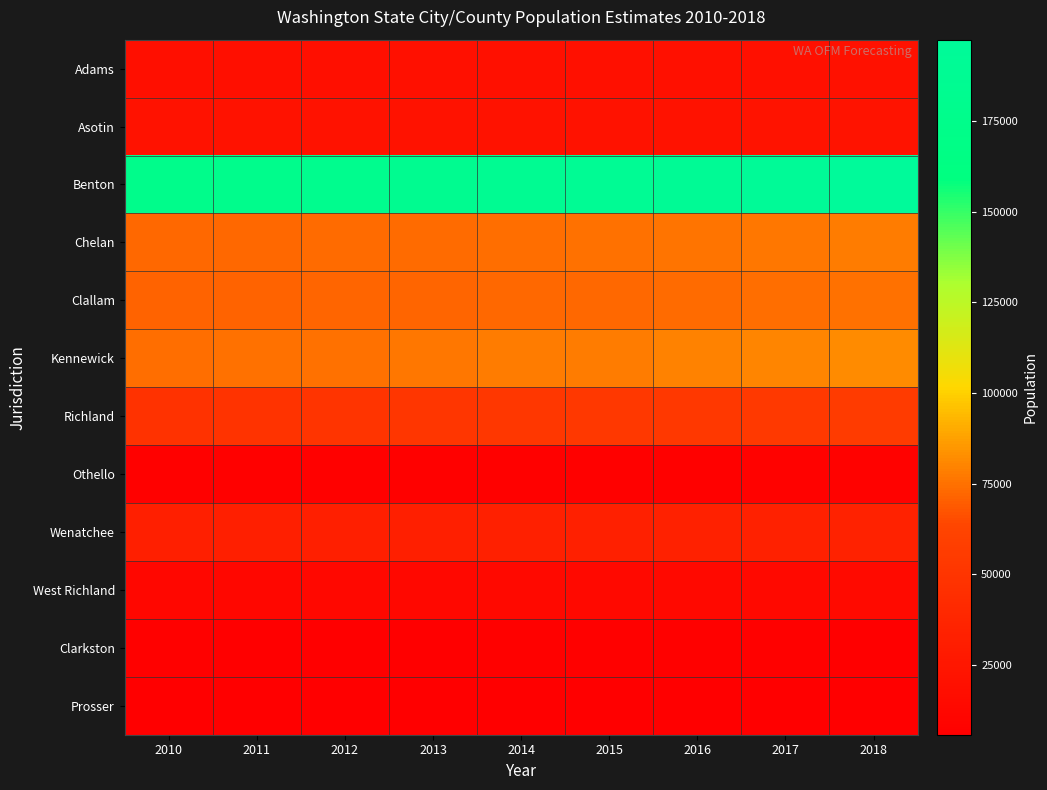

Reading right to left, list all the values displayed in this chart.

Adams: 2018=20020	2017=19870	2016=19510	2015=19410	2014=19400	2013=19200	2012=19050	2011=18950	2010=18728
Asotin: 2018=22420	2017=22290	2016=22150	2015=22010	2014=21950	2013=21800	2012=21700	2011=21650	2010=21623
Benton: 2018=197420	2017=193500	2016=190500	2015=188590	2014=186500	2013=183400	2012=180000	2011=177900	2010=175177
Chelan: 2018=77800	2017=76830	2016=75910	2015=75030	2014=74300	2013=73600	2012=73200	2011=72700	2010=72453
Clallam: 2018=75130	2017=74240	2016=73410	2015=72650	2014=72500	2013=72350	2012=72000	2011=71600	2010=71404
Kennewick: 2018=81850	2017=80280	2016=79120	2015=78290	2014=77700	2013=76410	2012=75160	2011=74665	2010=73917
Richland: 2018=55320	2017=54150	2016=53410	2015=53080	2014=52090	2013=51150	2012=49890	2011=49090	2010=48058
Othello: 2018=8270	2017=8175	2016=7875	2015=7780	2014=7695	2013=7565	2012=7495	2011=7420	2010=7364
Wenatchee: 2018=34530	2017=34070	2016=33510	2015=33230	2014=33070	2013=32520	2012=32400	2011=32090	2010=31925
West Richland: 2018=15320	2017=14660	2016=14340	2015=13960	2014=13620	2013=13080	2012=12570	2011=12200	2010=11811
Clarkston: 2018=7205	2017=7250	2016=7260	2015=7235	2014=7225	2013=7210	2012=7205	2011=7200	2010=7229
Prosser: 2018=6125	2017=5965	2016=5940	2015=5845	2014=5815	2013=5810	2012=5785	2011=5780	2010=5714